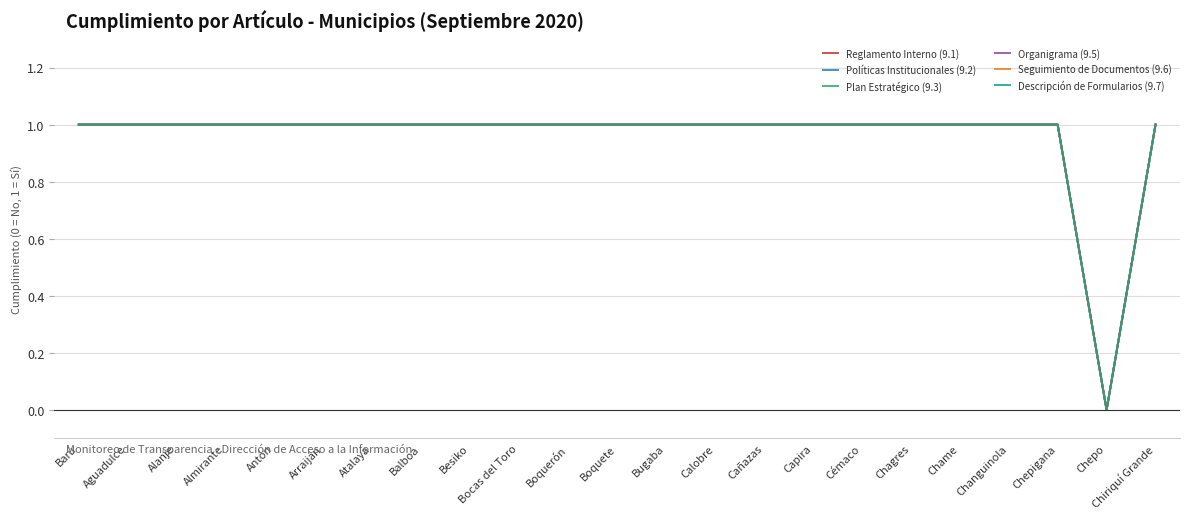

True or false: Políticas Institucionales (9.2) has more than 2 interior local peaks.

False